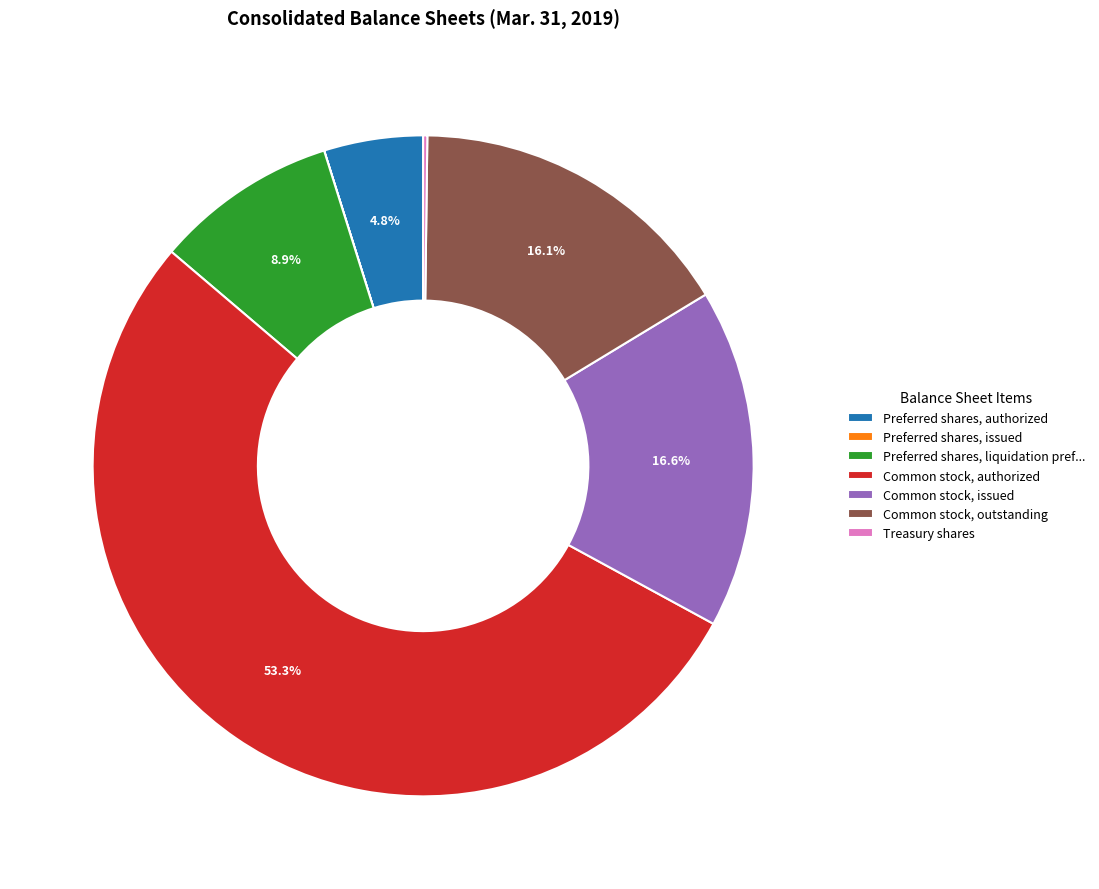

Which category has the biggest portion of the pie?

Common stock, authorized